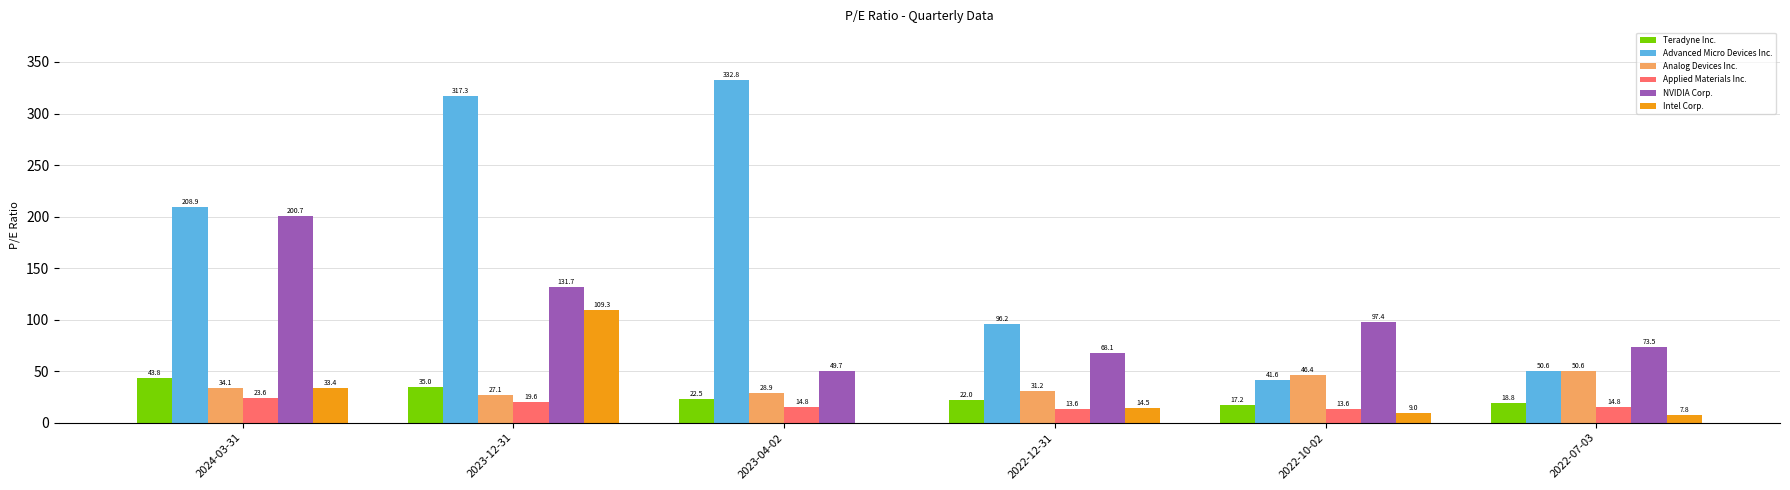

The Teradyne Inc. series shows 4.7 at 2022-10-02. True or false?

False